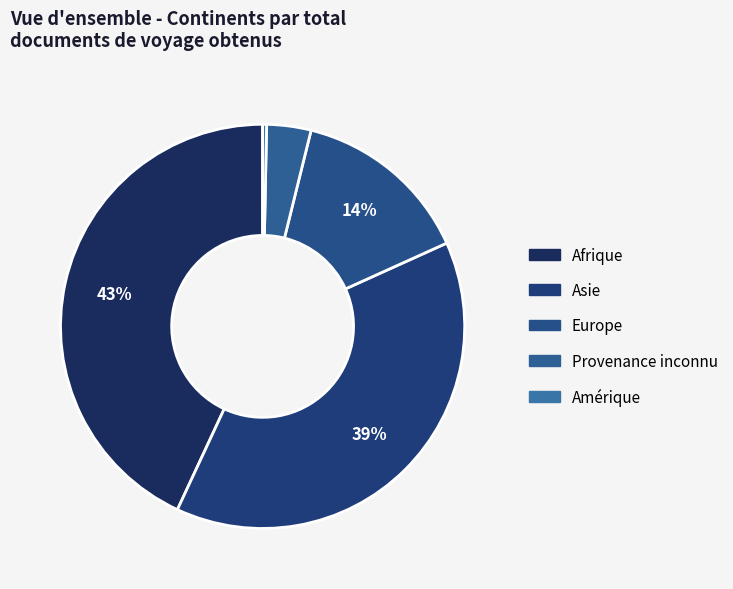

Count the number of slices in the pie.

5